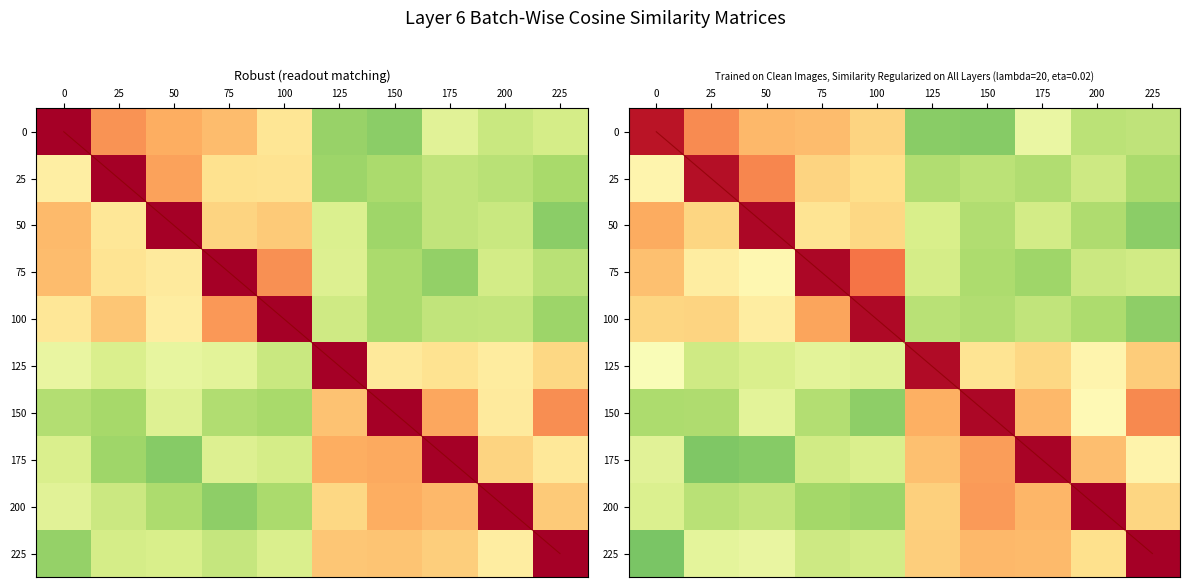

At how many categories does at least one series exceed 0?

10